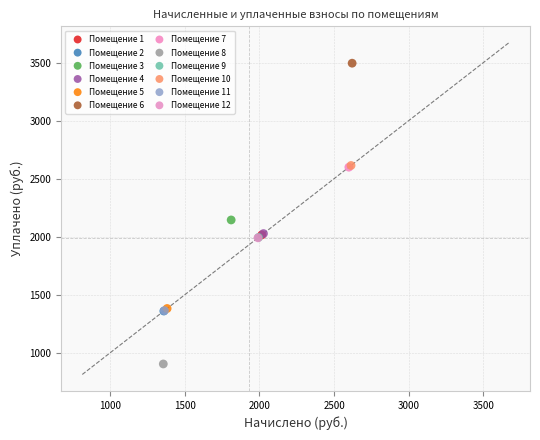

Which series reaches the minimum Y coordinate?

Помещение 8